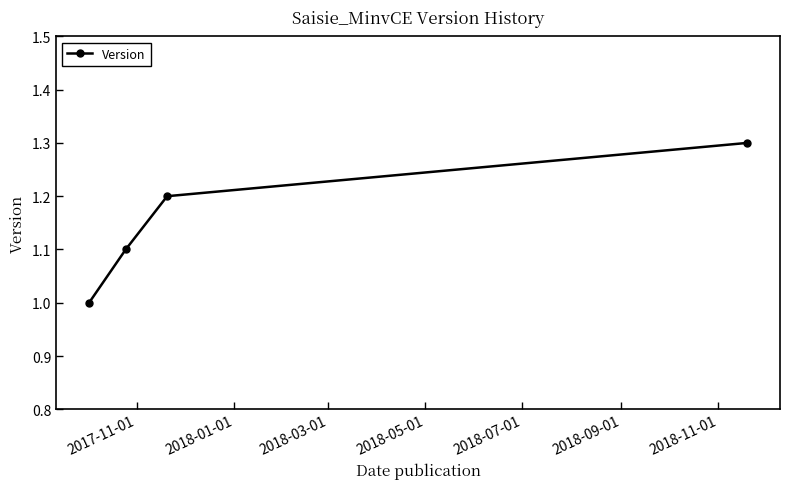

What is the difference between the second highest and second lowest values?

0.1